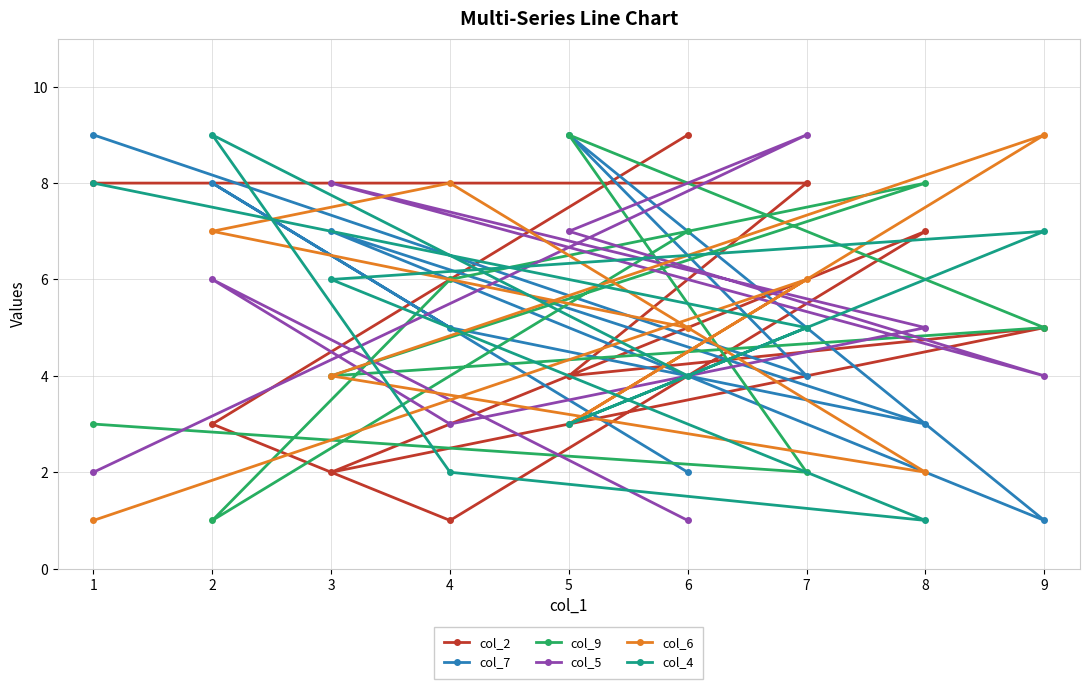

How many times do col_5 and col_2 cross each other?

6